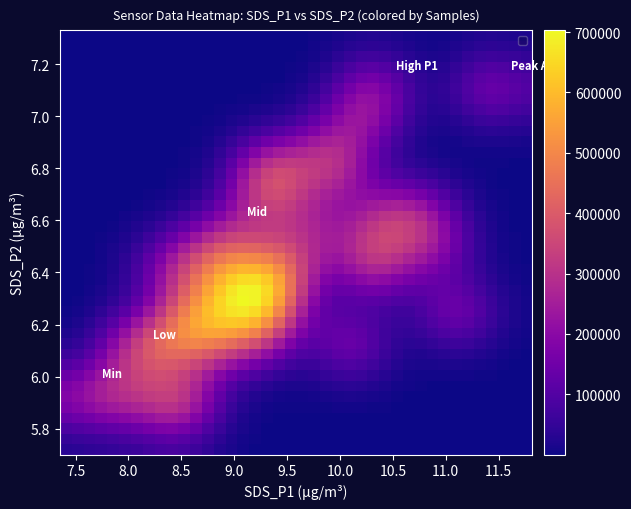

At how many categories does at least one series exceed 361919?

13